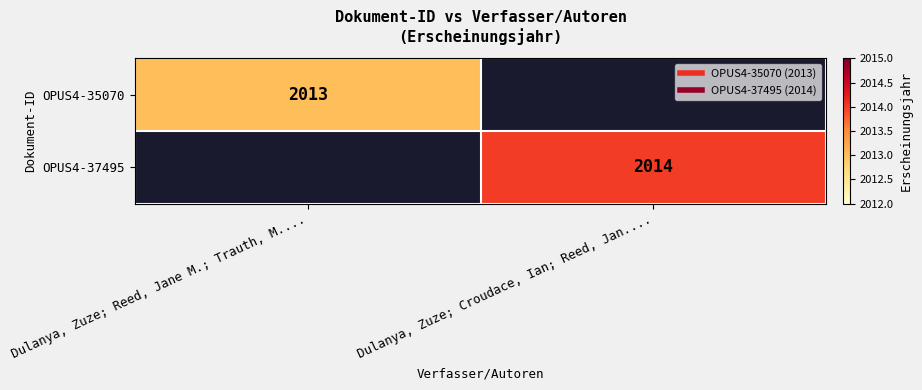

What is the approximate value of OPUS4-37495 at Dulanya, Zuze; Croudace, Ian; Reed, Jan....?

2014.0